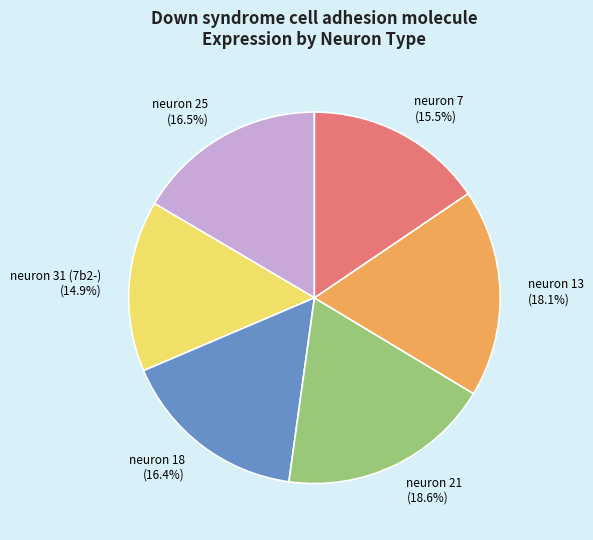

Between neuron 31 (7b2-) and neuron 7, which is larger?

neuron 7